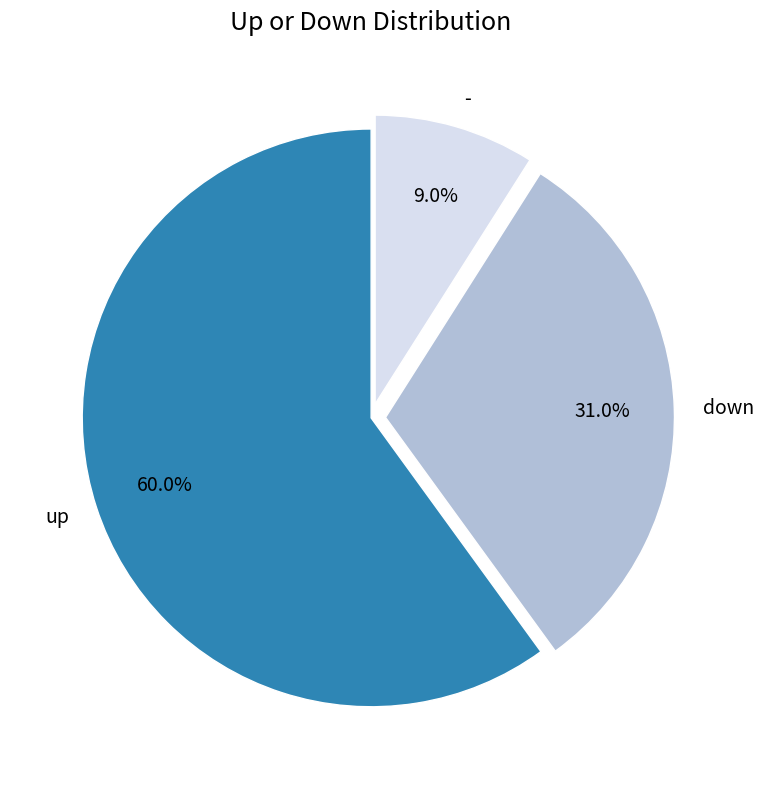

How much of the chart is everything except down?

69.0%